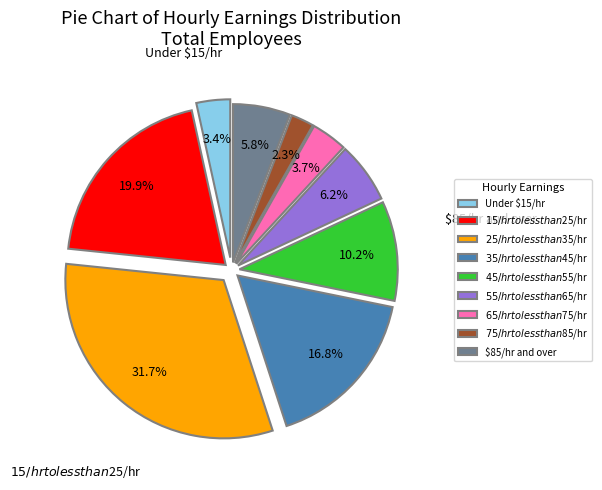

How many segments does this pie chart have?

9